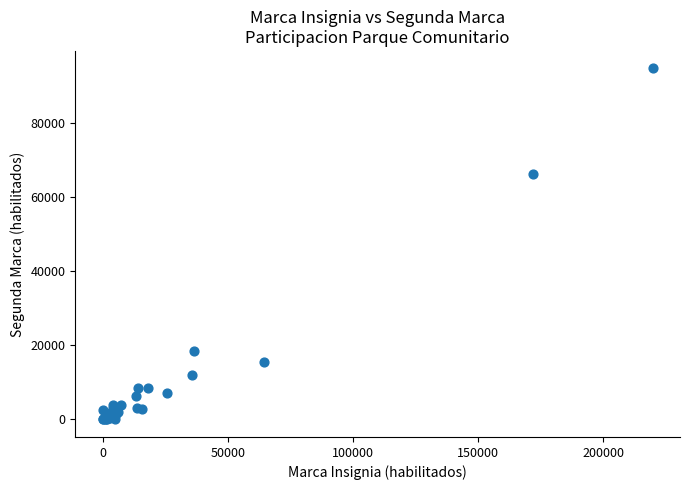

What Y value in the scatter plot is closest to 47370?

66380